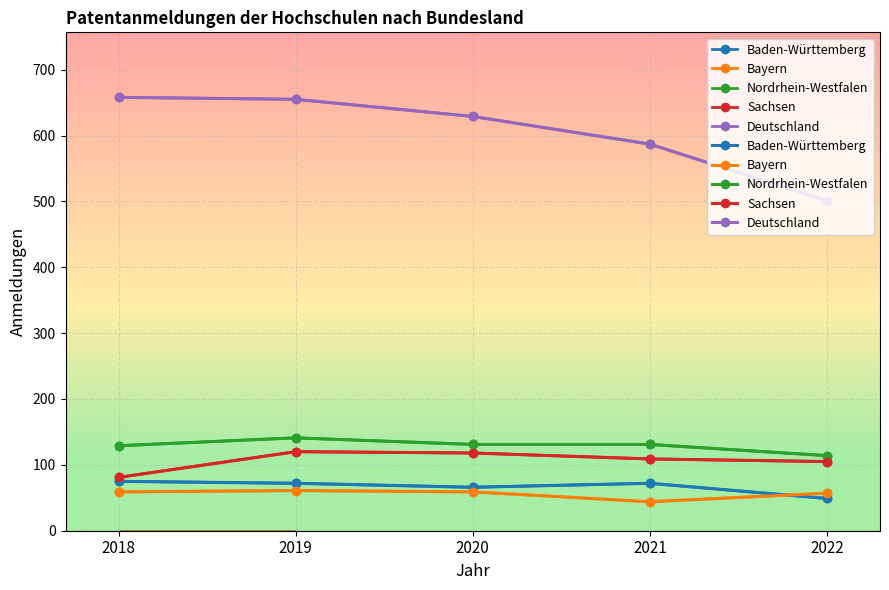

At which label is Nordrhein-Westfalen closest to 127?

2018